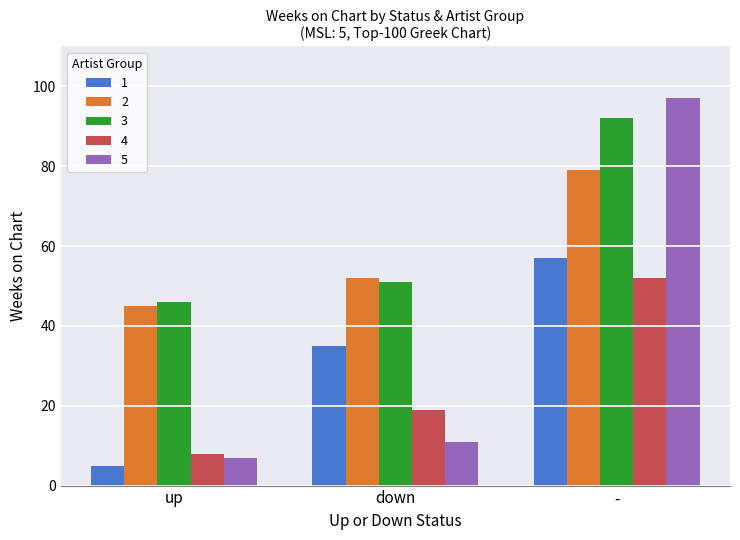

What is the minimum value for 5?

7